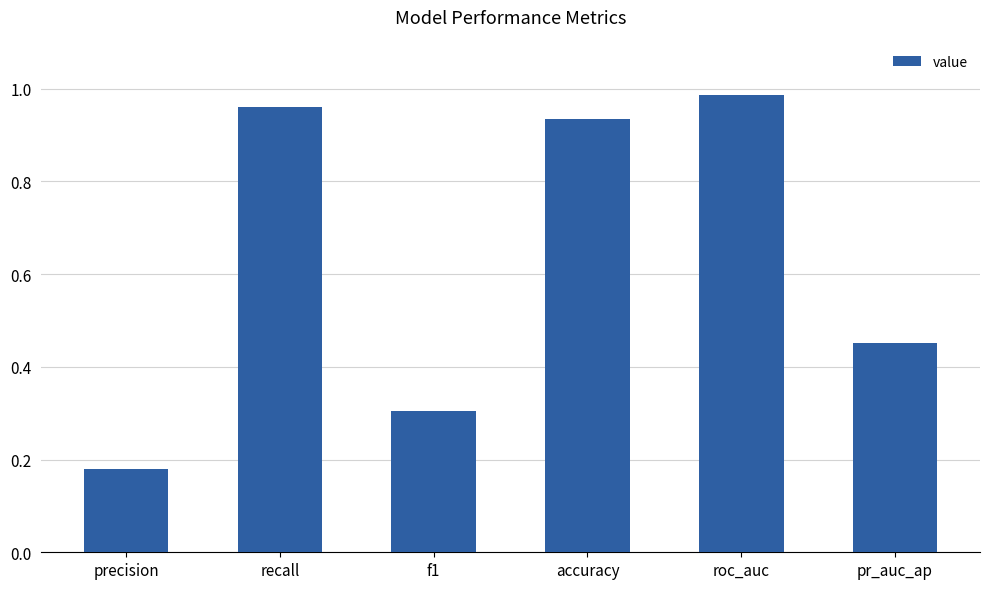

The chart shows a value of 0.1 at pr_auc_ap. True or false?

False